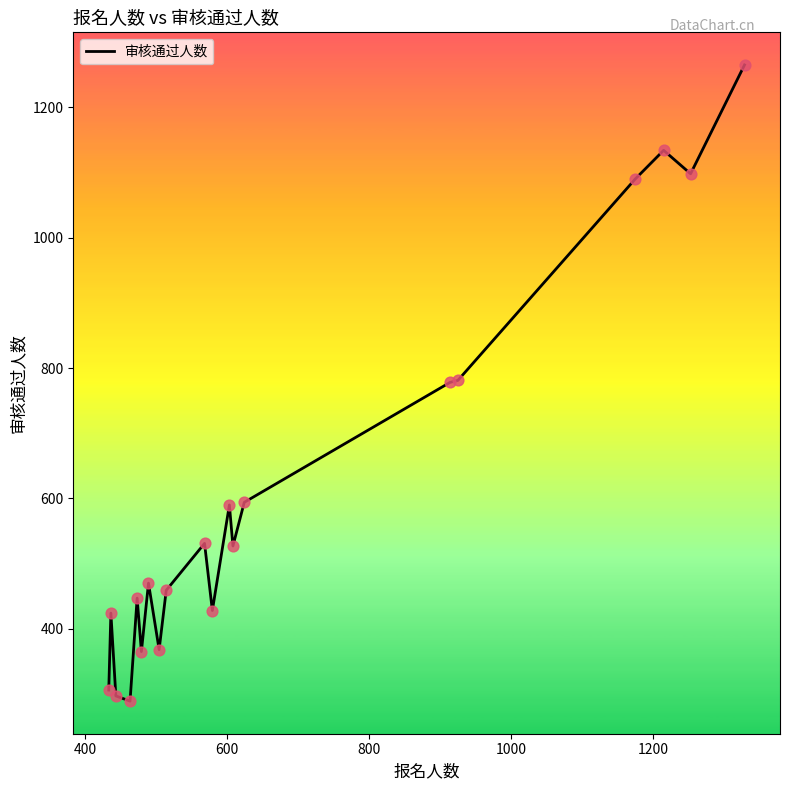

What is the difference between the maximum and minimum values?

976